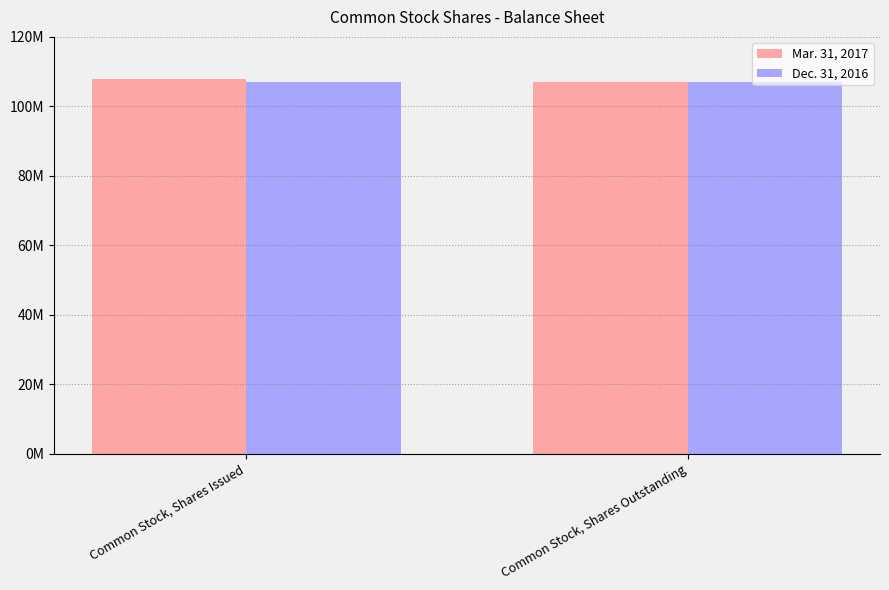

Reading left to right, list all the values displayed in this chart.

Mar. 31, 2017: Common Stock, Shares Issued=107979000	Common Stock, Shares Outstanding=107059000
Dec. 31, 2016: Common Stock, Shares Issued=107059000	Common Stock, Shares Outstanding=107059000